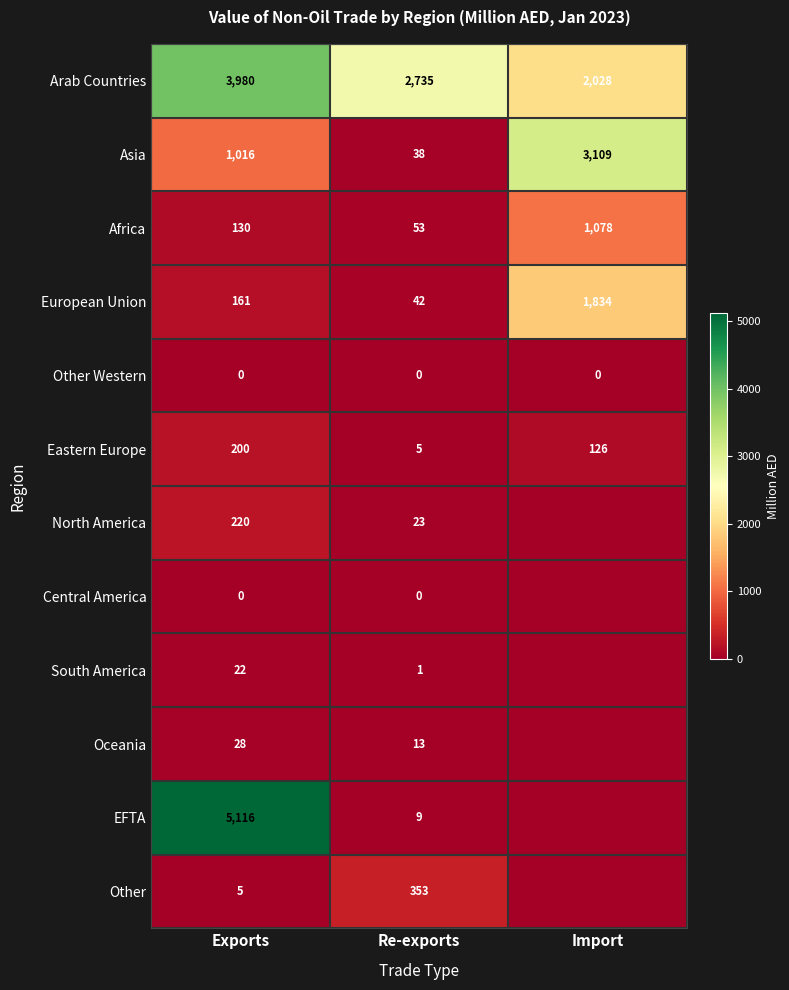

What is the highest value of the Asia series?

3109